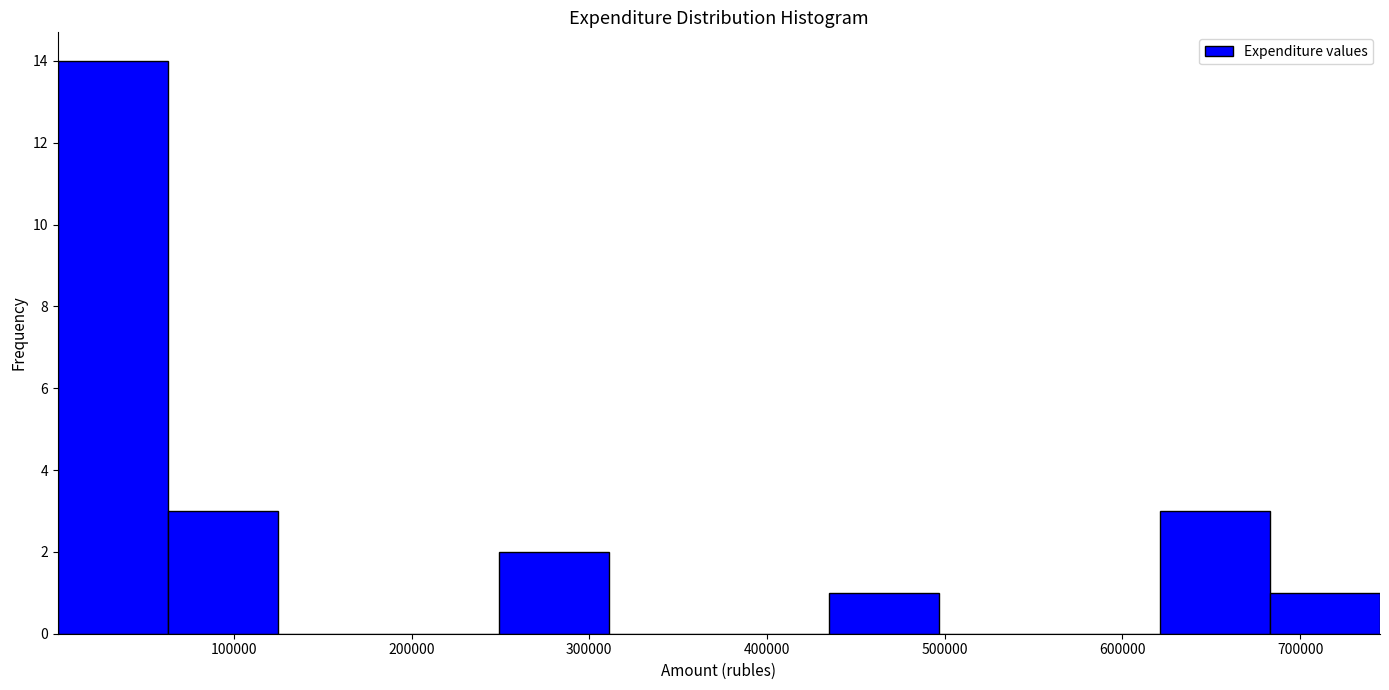

Which range on the x-axis has the tallest bar?

0 to 60000